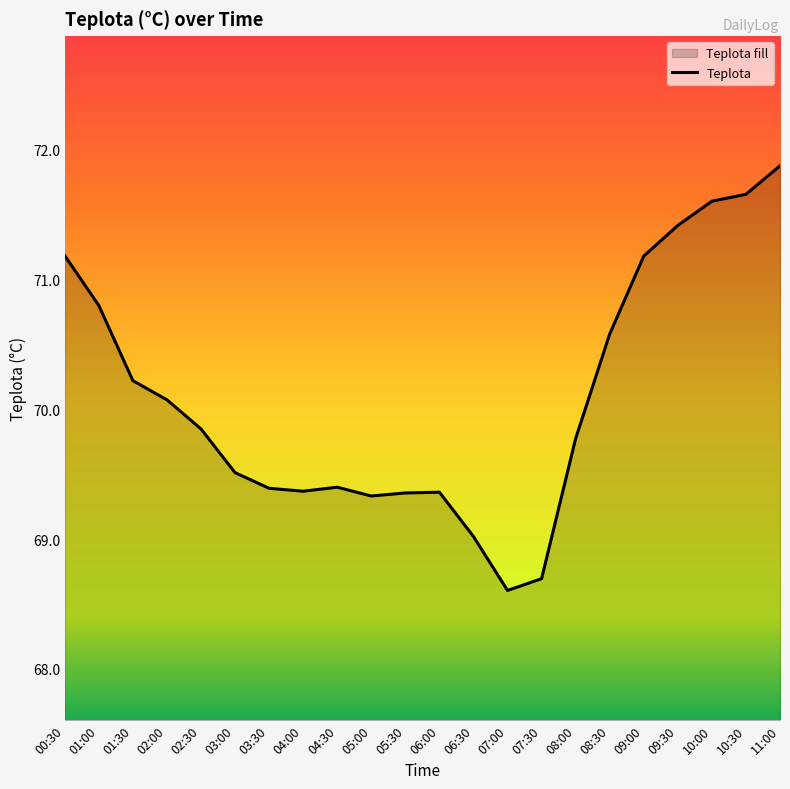

Rank the categories by value from lowest to highest.

07:00, 07:30, 06:30, 05:00, 05:30, 06:00, 04:00, 03:30, 04:30, 03:00, 08:00, 02:30, 02:00, 01:30, 08:30, 01:00, 09:00, 00:30, 09:30, 10:00, 10:30, 11:00